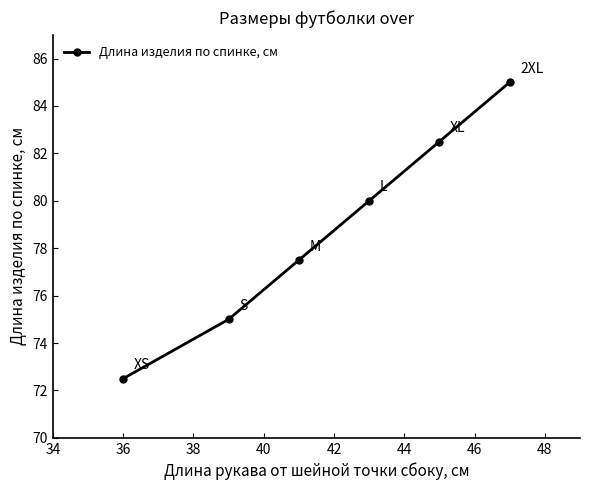

Reading left to right, transcribe all the data shown in this chart.

72.5	75.0	77.5	80.0	82.5	85.0